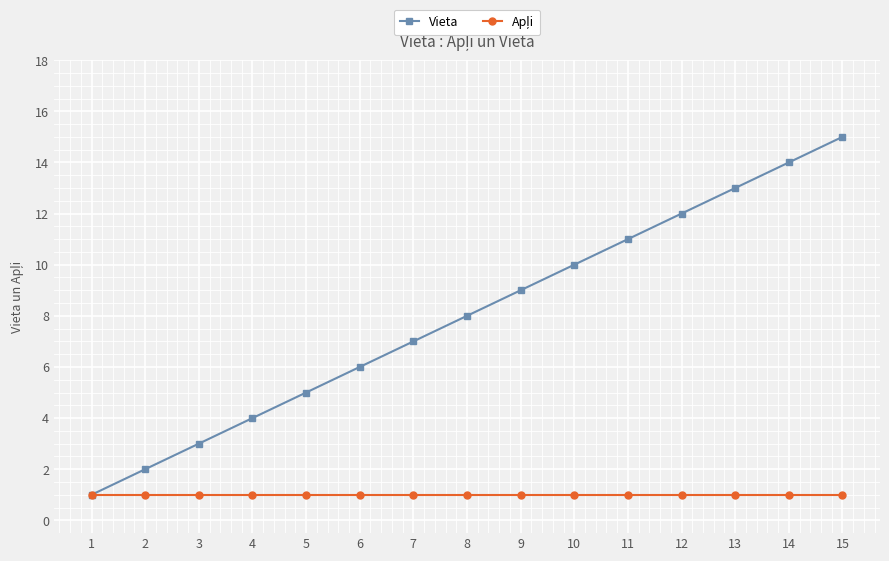

What is the maximum value shown in the chart?

15